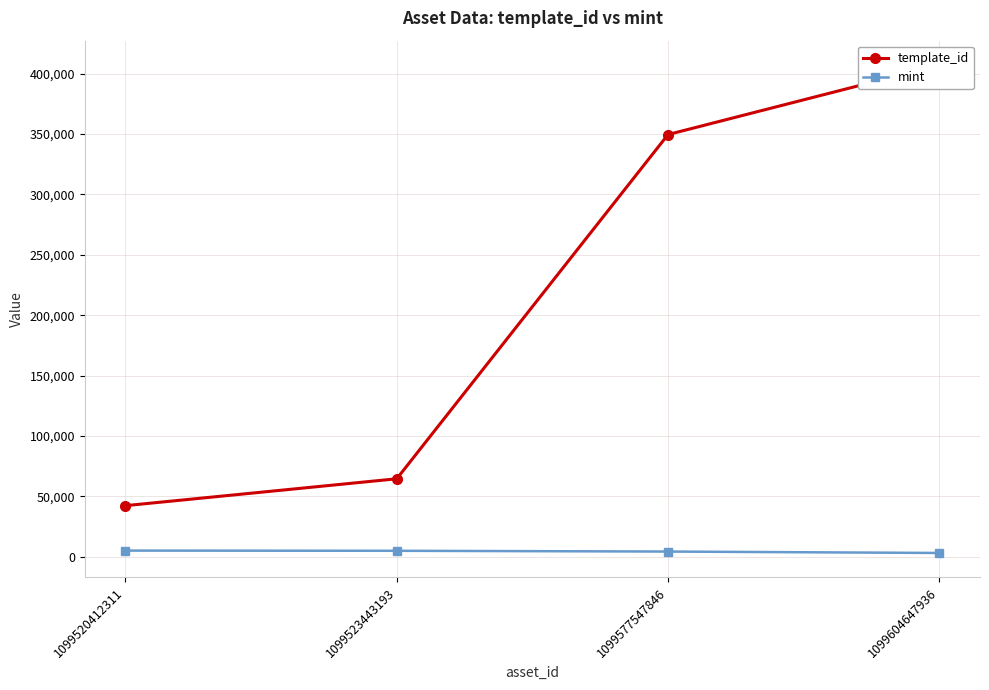

List the series in order of their overall mean, highest first.

template_id, mint